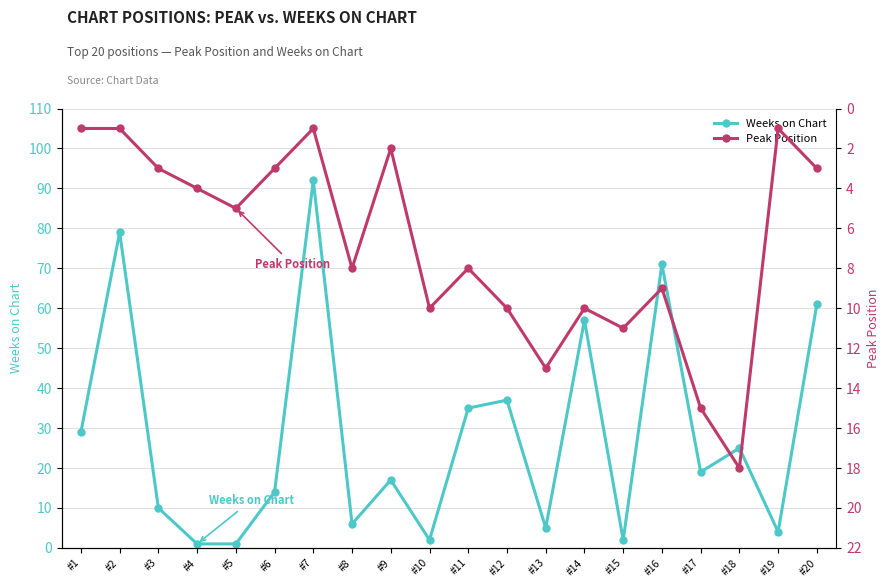

List the labels in order of Weeks on Chart value, smallest first.

#4, #5, #10, #15, #19, #13, #8, #3, #6, #9, #17, #18, #1, #11, #12, #14, #20, #16, #2, #7